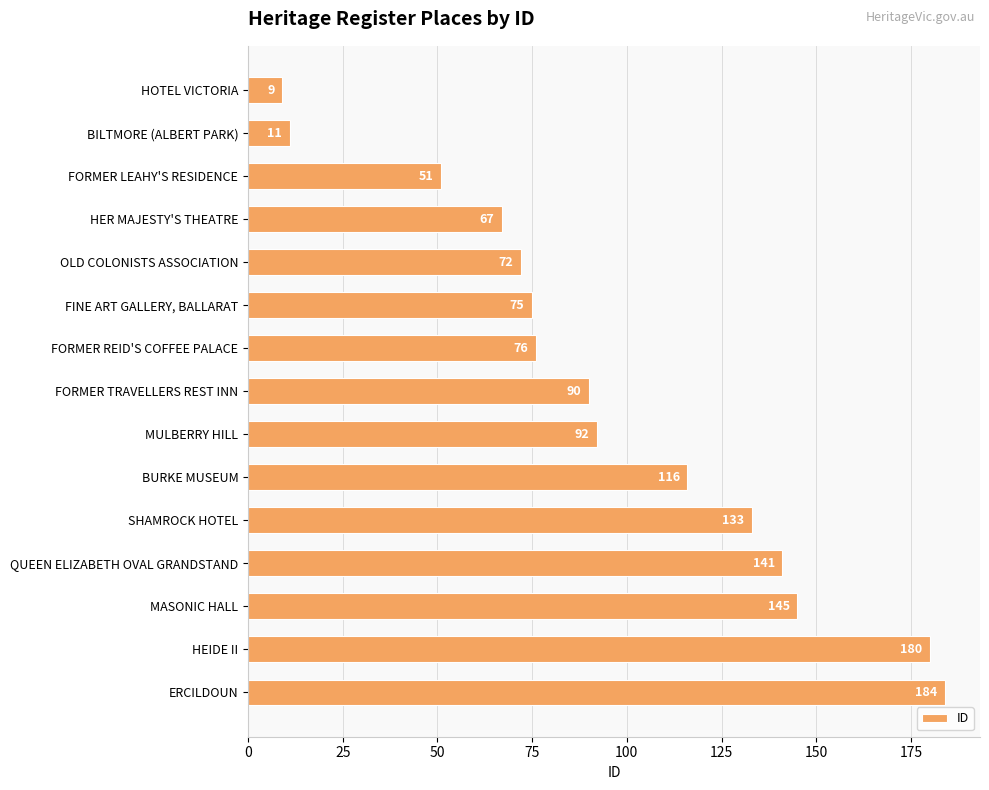

Reading top to bottom, list all the values displayed in this chart.

9	11	51	67	72	75	76	90	92	116	133	141	145	180	184